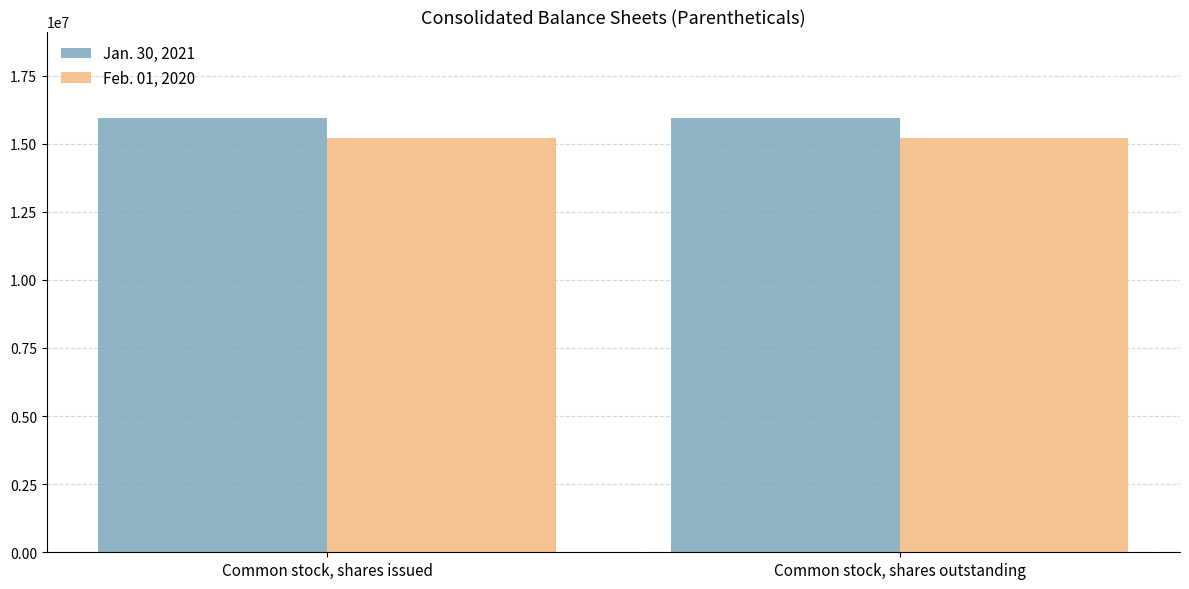

Reading left to right, extract all data points from this chart.

Jan. 30, 2021: Common stock, shares issued=15930958	Common stock, shares outstanding=15930958
Feb. 01, 2020: Common stock, shares issued=15205981	Common stock, shares outstanding=15205981